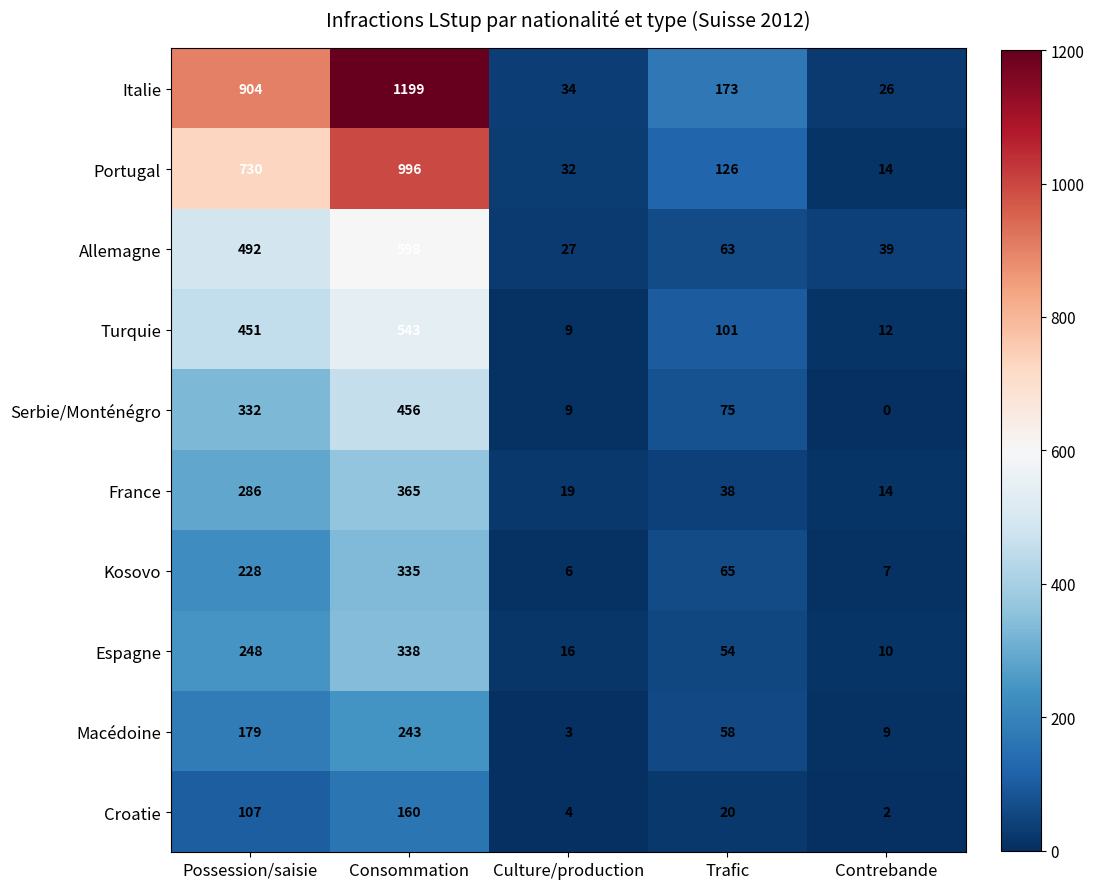

The value of Kosovo at Contrebande is 12. True or false?

False